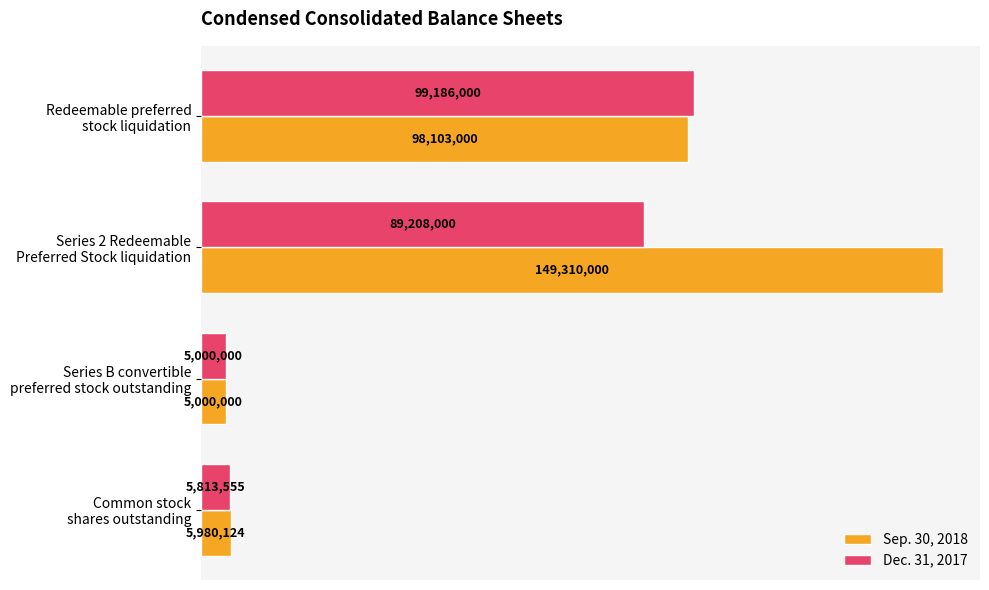

What are all the series names shown in the legend?

Sep. 30, 2018, Dec. 31, 2017